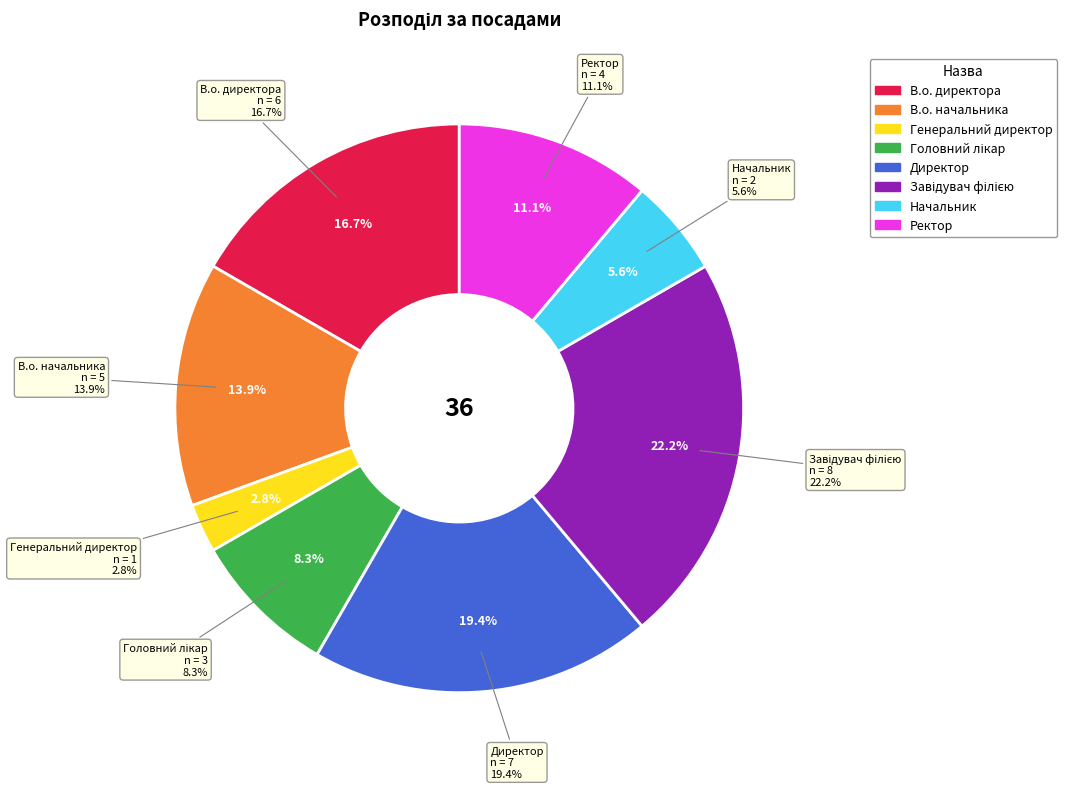

To the nearest percent, what percentage of the pie is Завідувач філією?

22%